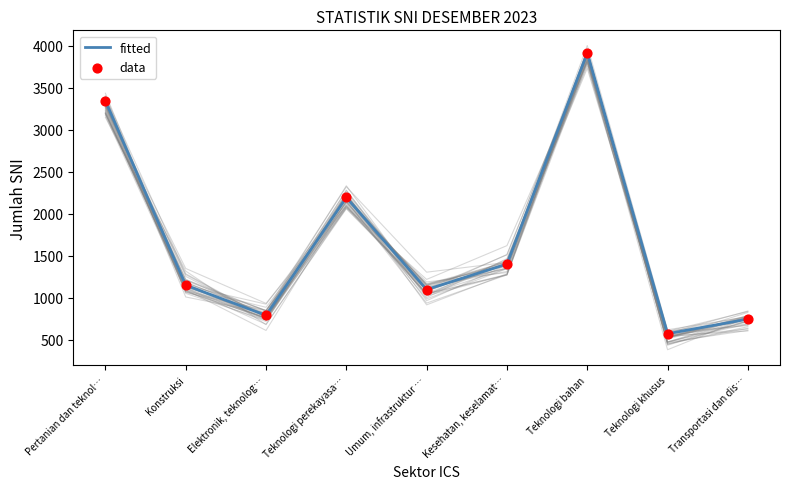

At how many categories does at least one series exceed 2094?

3